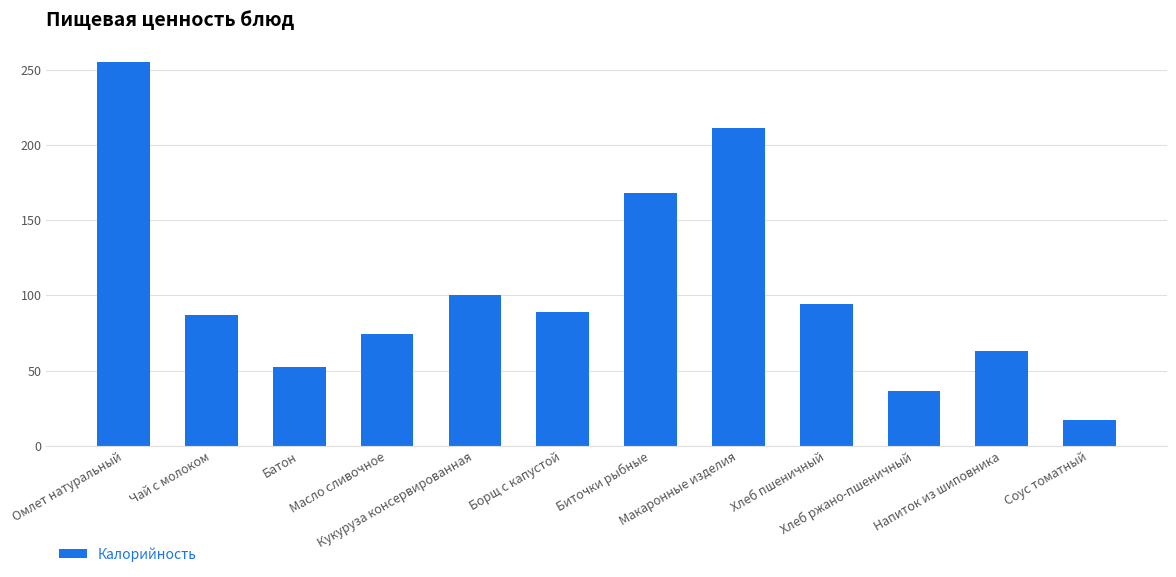

Which label corresponds to the smallest value in the chart?

Соус томатный